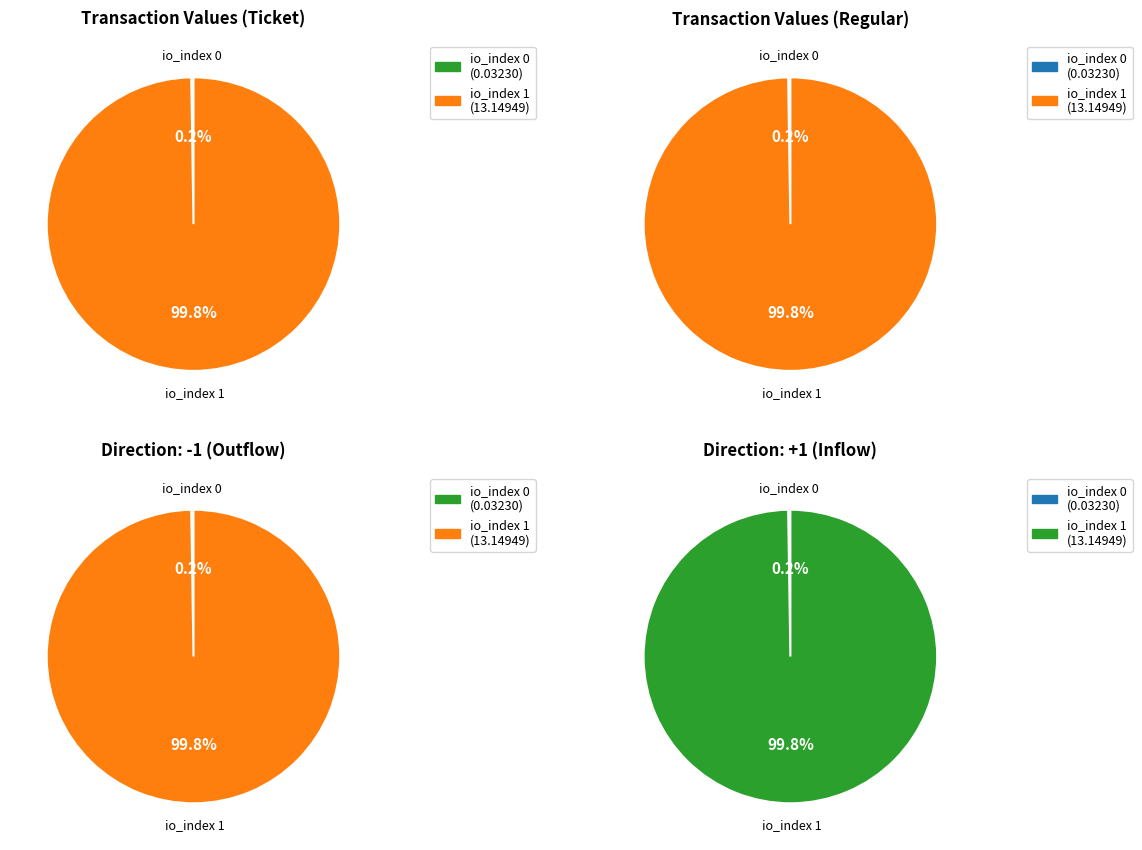

Which slice is the smallest?

io_index 0